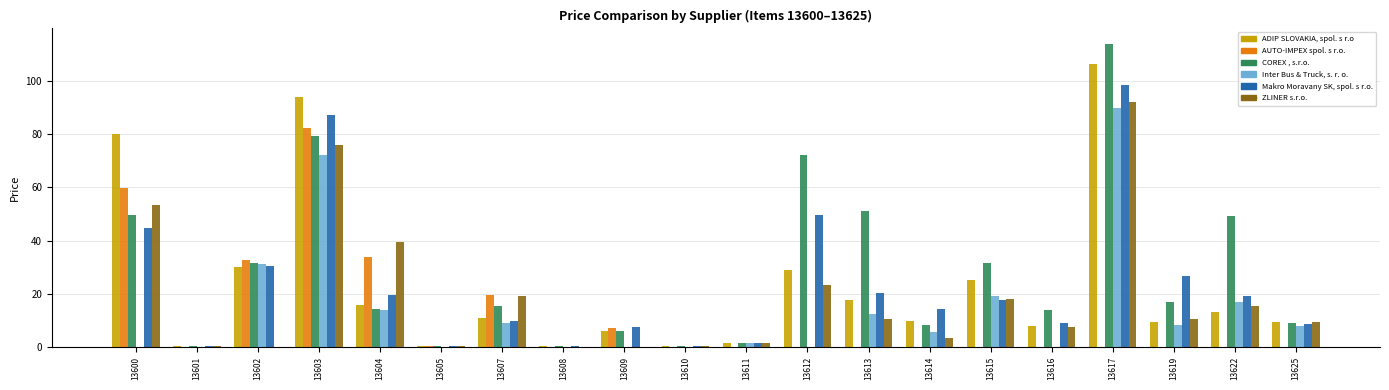

Is the value of COREX , s.r.o. at 13612 greater than the value of AUTO-IMPEX spol. s r.o. at 13605?

Yes